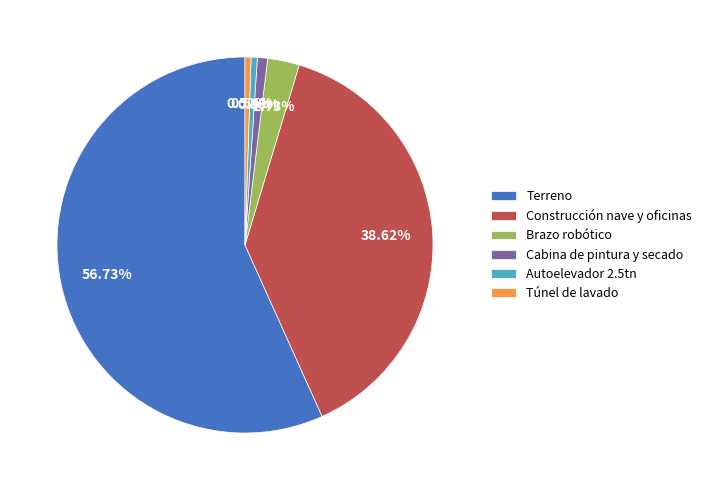

Is there any slice that represents more than half of the pie?

Yes